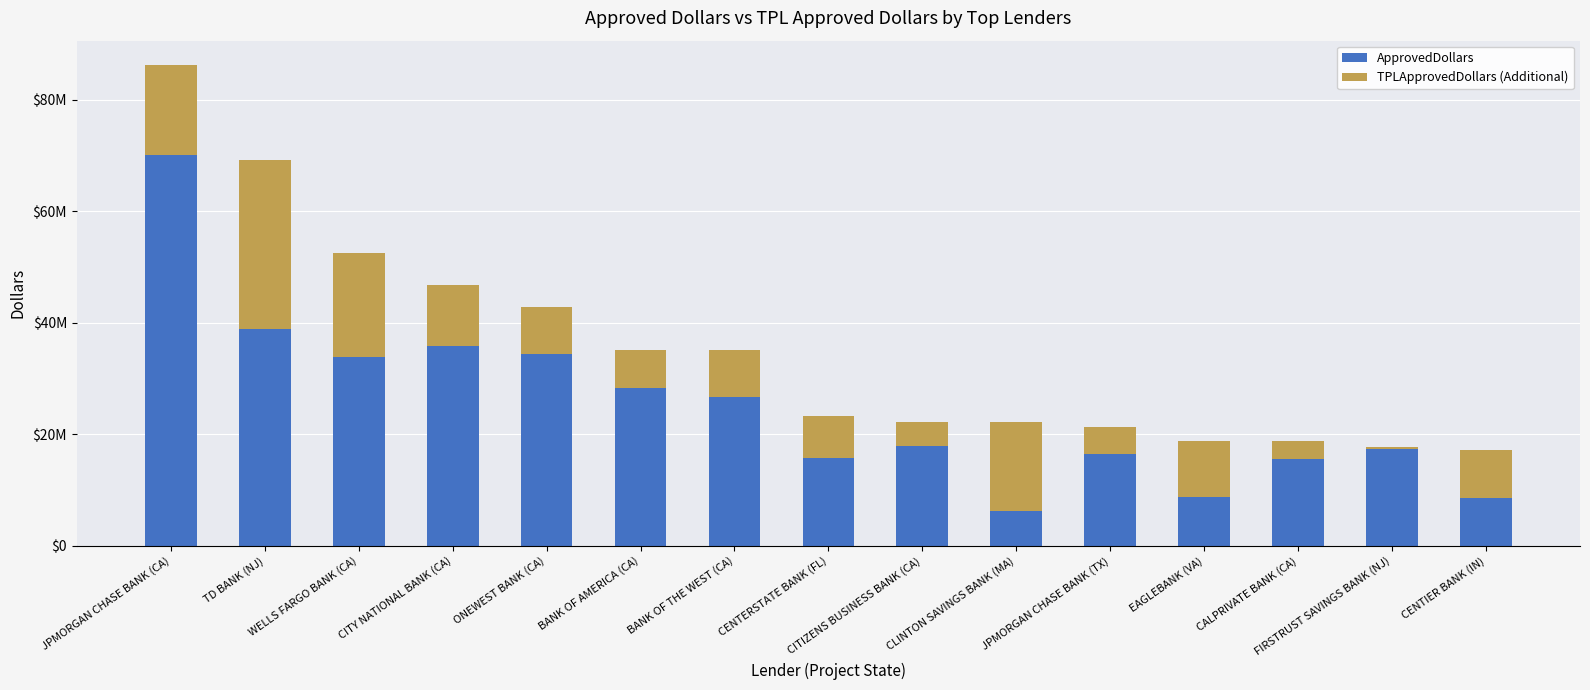

What is the approximate value of ApprovedDollars at CLINTON SAVINGS BANK (MA), to the nearest 100?

6139000